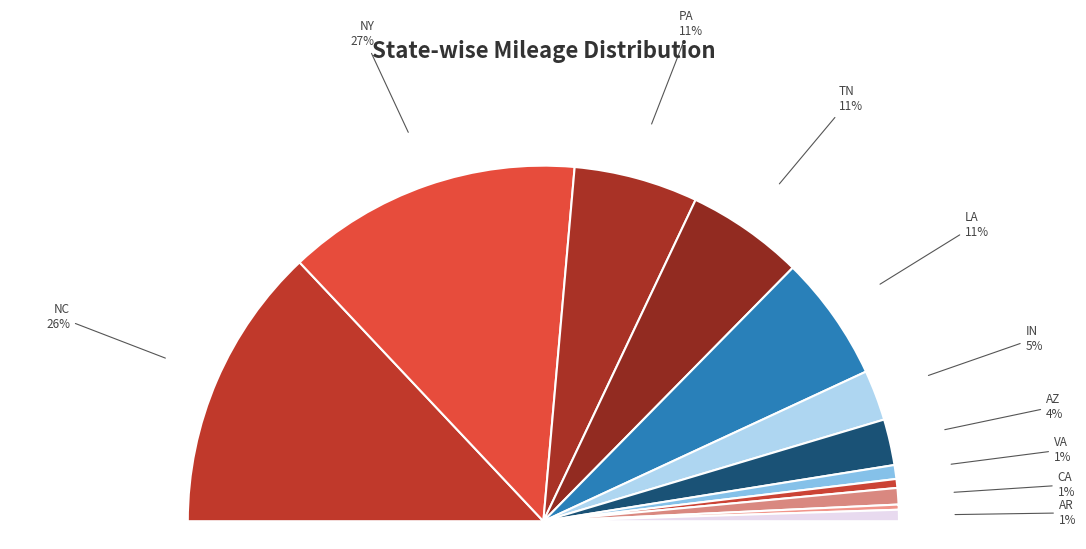

To the nearest percent, what portion does LA represent?

11%